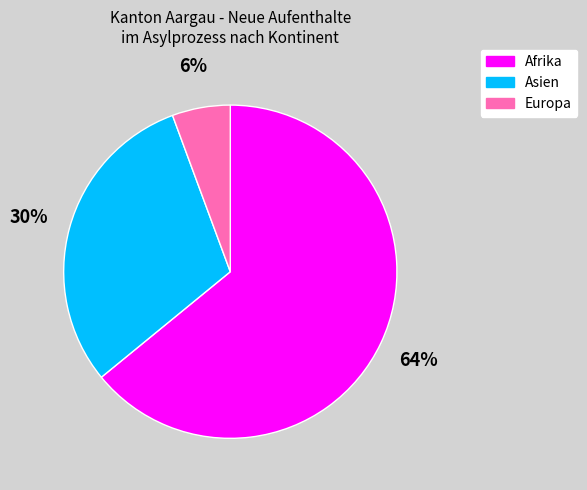

Is there a majority slice in this chart?

Yes